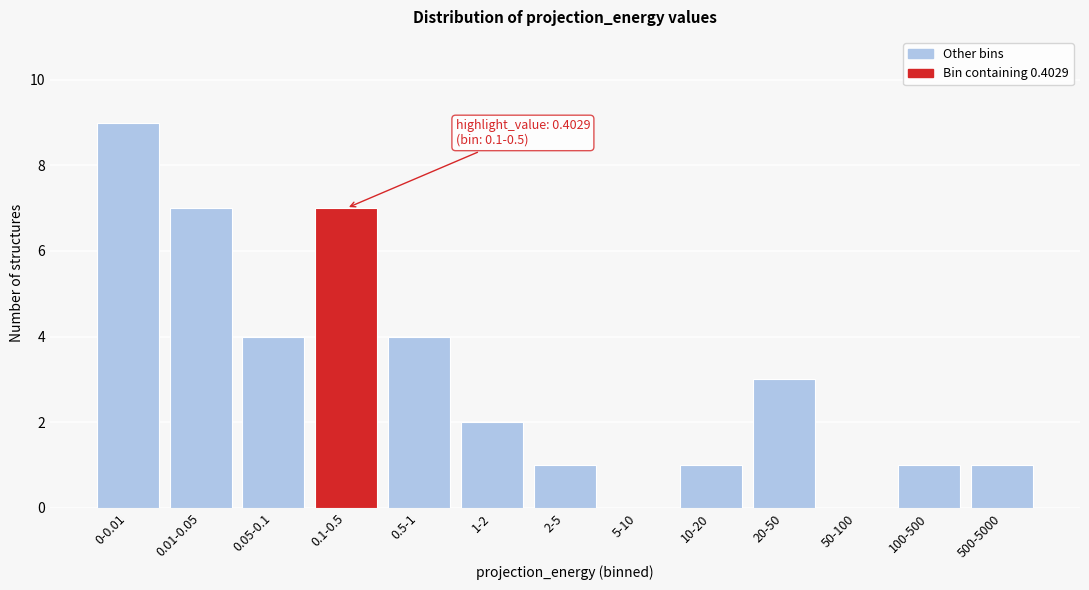

Reading left to right, what are all the values shown in this chart?

0-0.01=9	0.01-0.05=7	0.05-0.1=4	0.1-0.5=7	0.5-1=4	1-2=2	2-5=1	5-10=0	10-20=1	20-50=3	50-100=0	100-500=1	500-5000=1